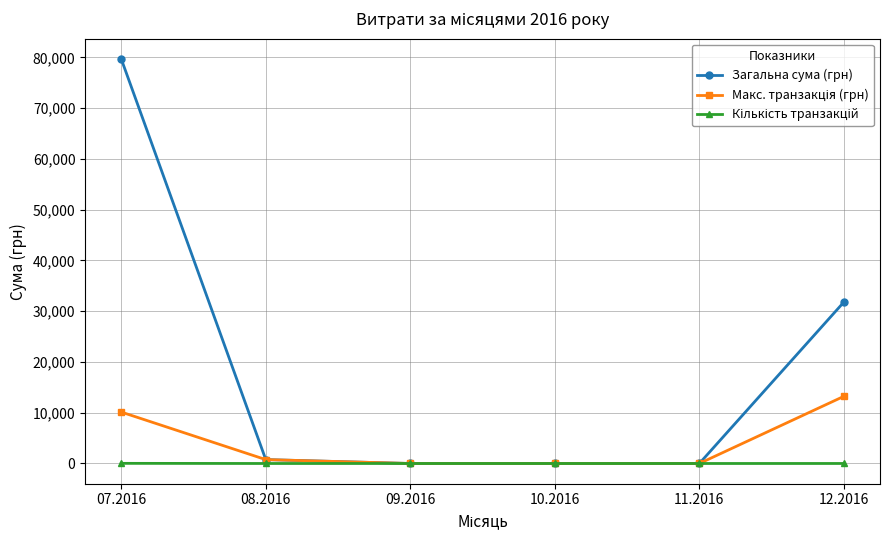

How many data points in Загальна сума (грн) are less than 766?

3